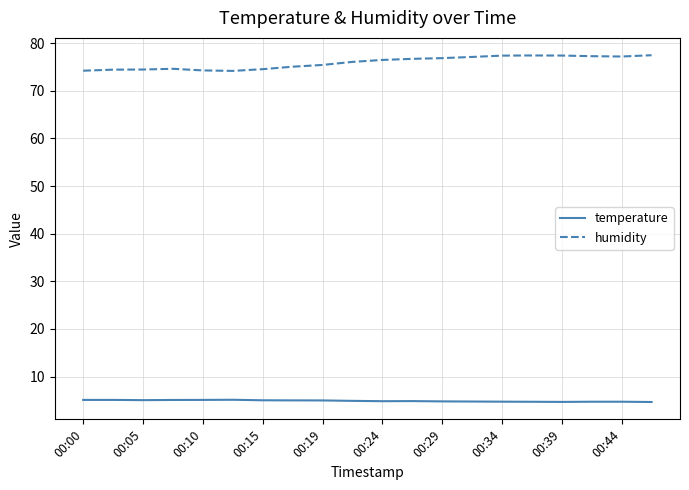

What is the minimum value for humidity?

74.2